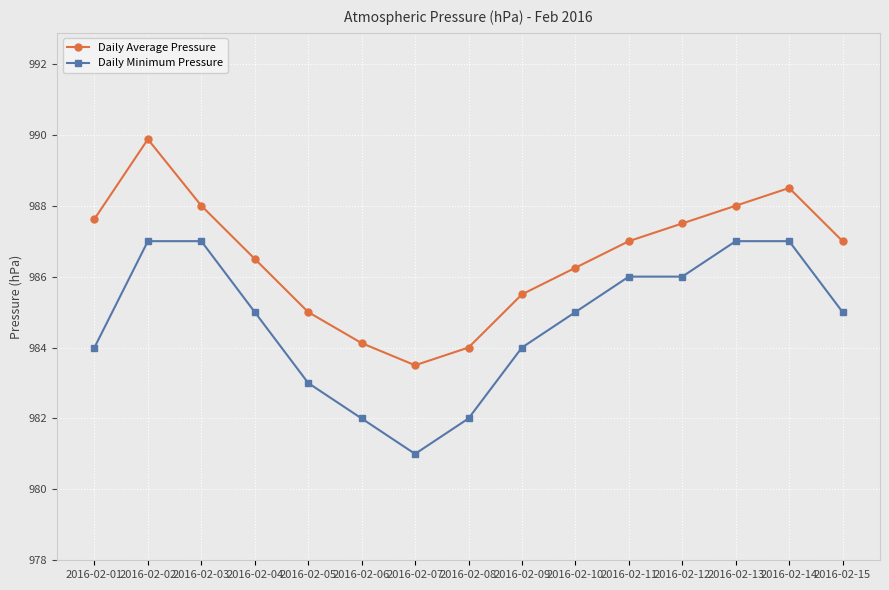

True or false: Daily Average Pressure has a value of 985.0 at 2016-02-05.

True